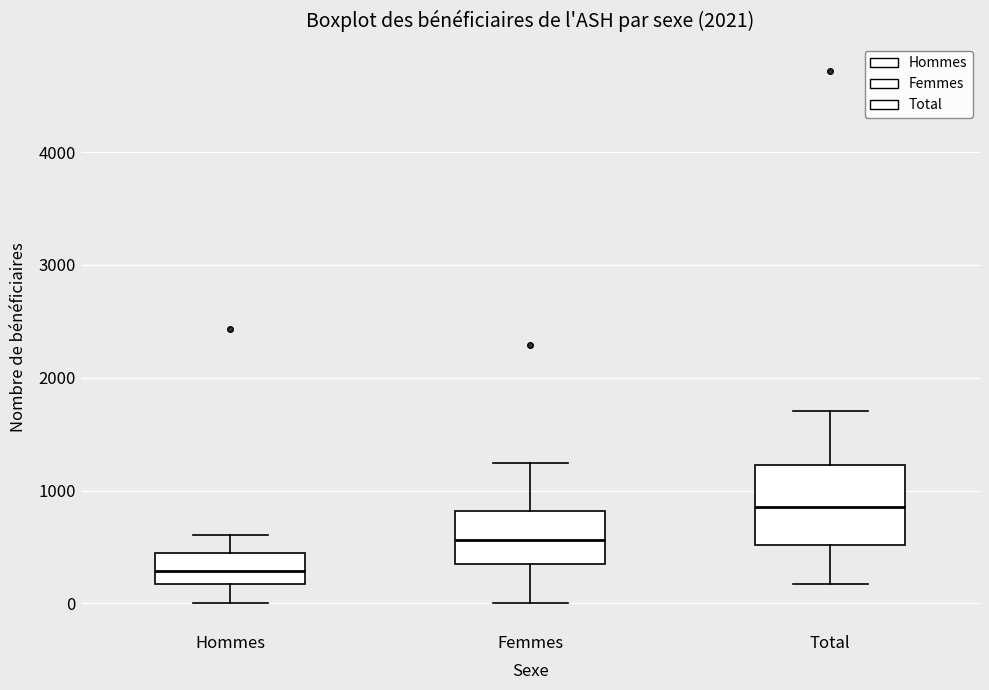

Comparing the boxes themselves (not the whiskers), which one is the tallest?

Total